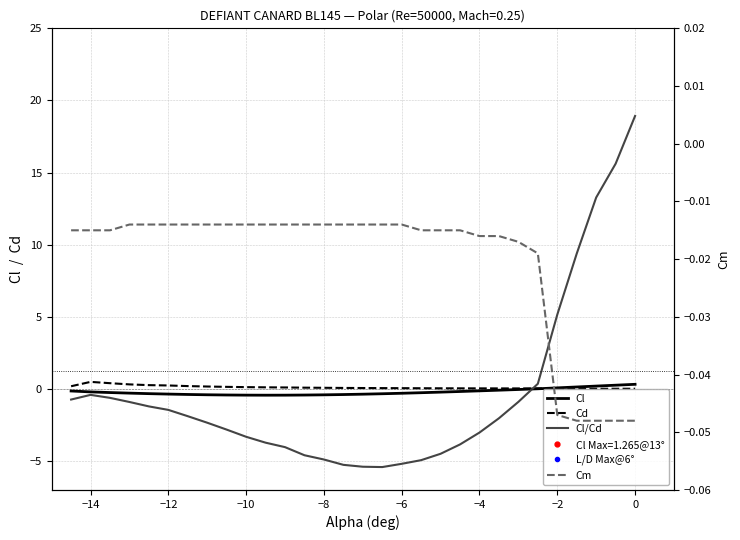

The value of Cm at −12 is -0.0. True or false?

False